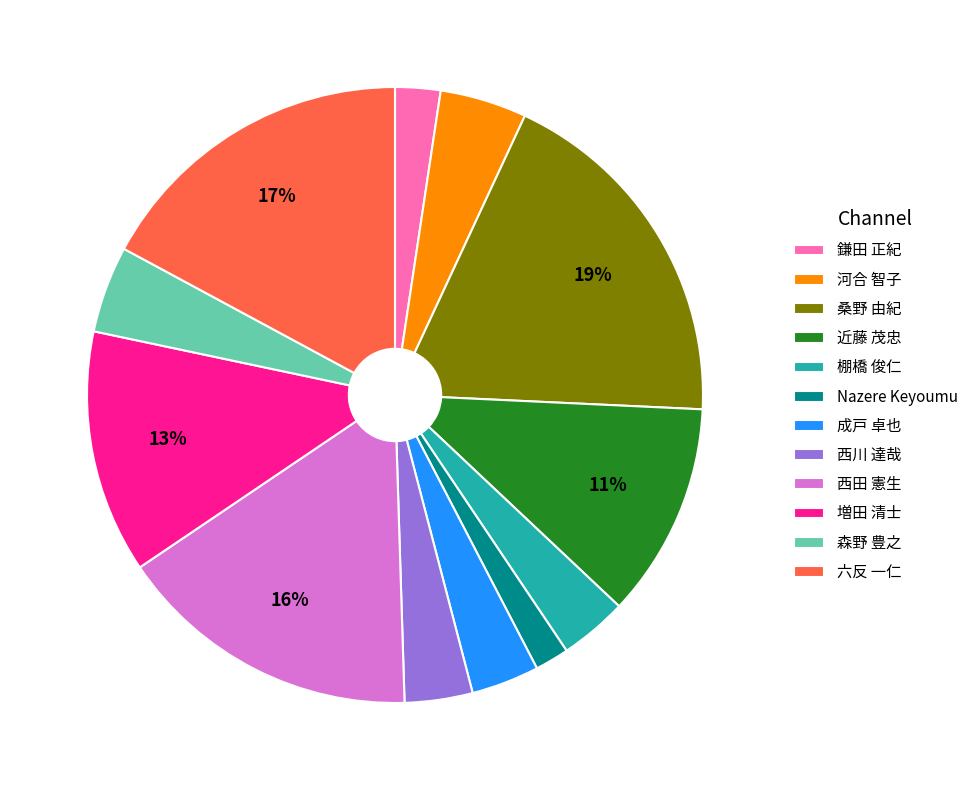

To the nearest percent, what is the difference between the largest and smallest slice percentages?

17%